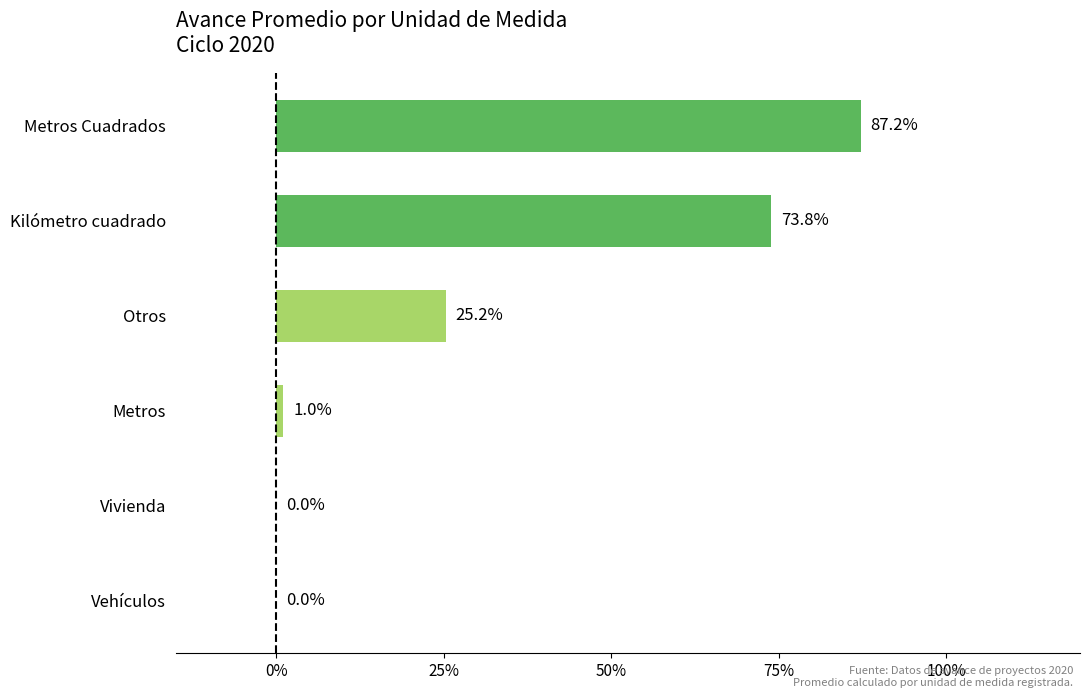

What is the sum of all values?

187.3